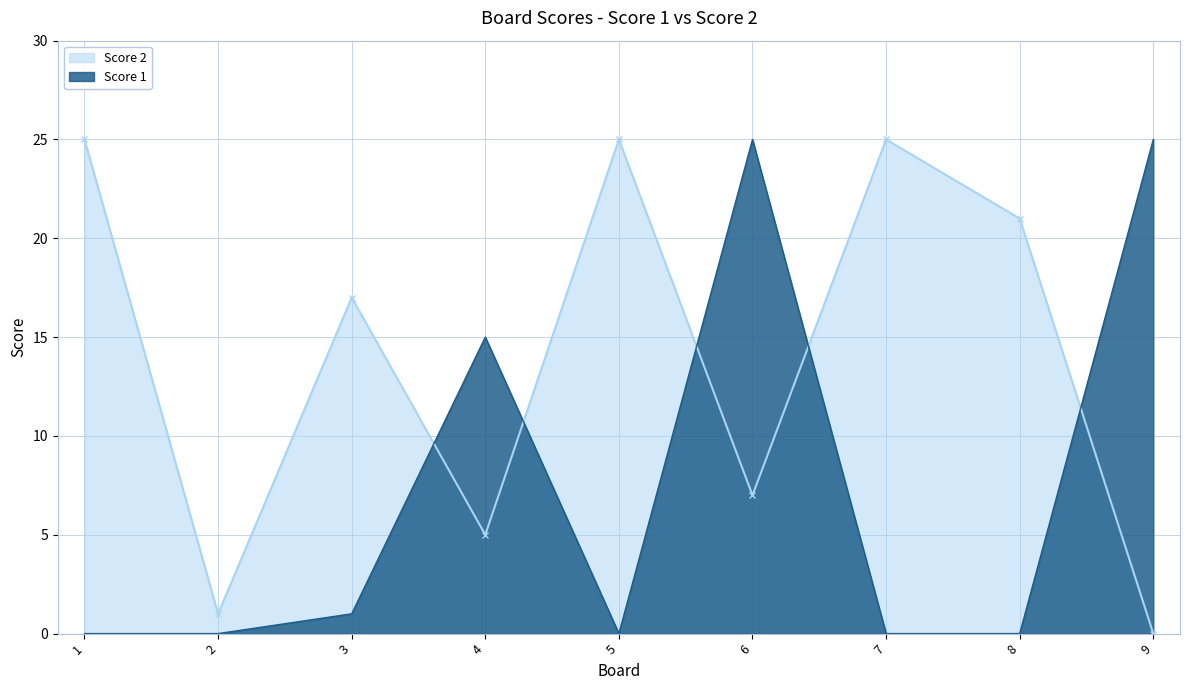

What are all the series names shown in the legend?

Score 2, Score 1